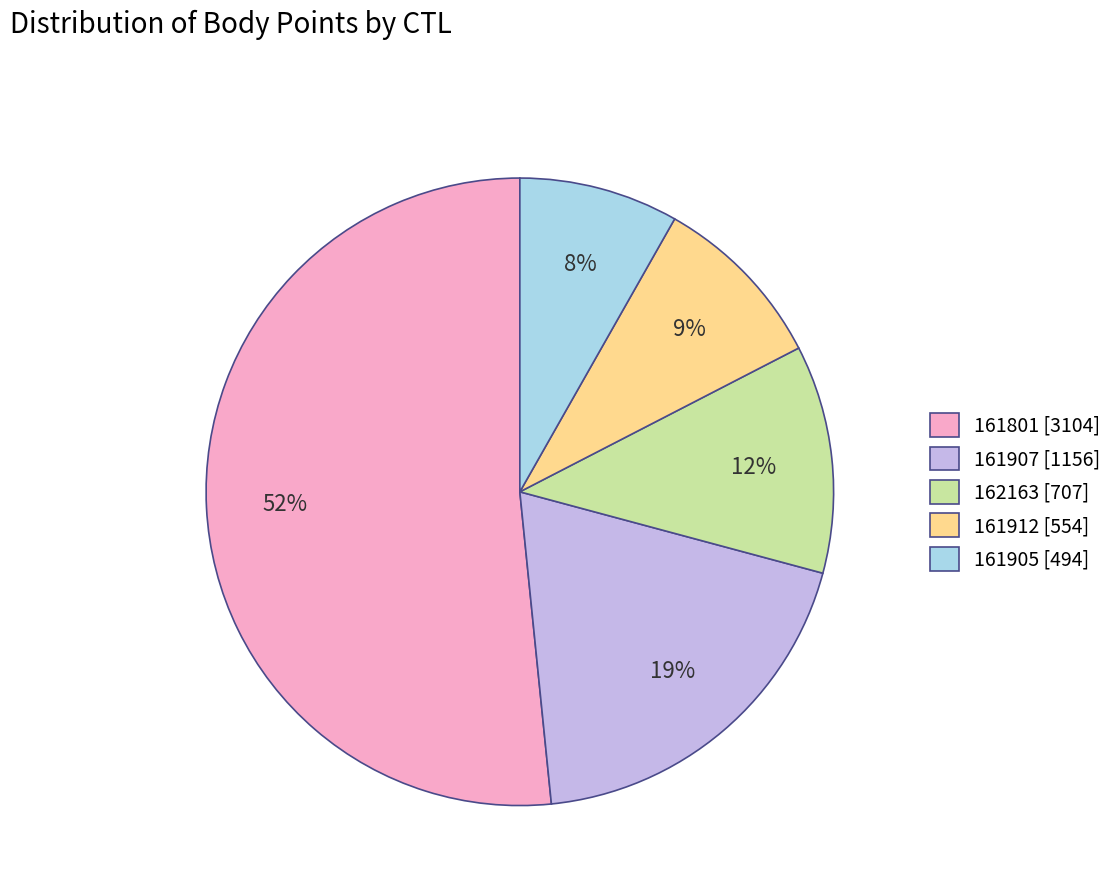

Between 161905 and 161801, which is larger?

161801